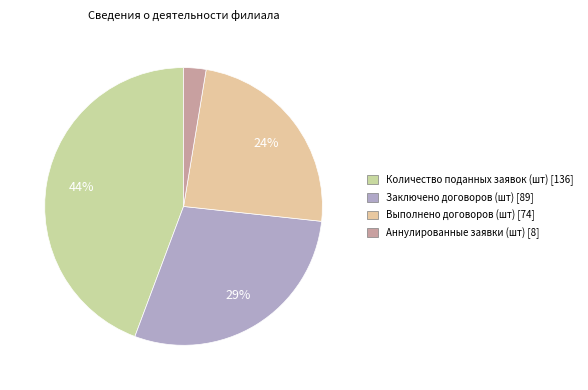

Is there any slice that represents more than half of the pie?

No